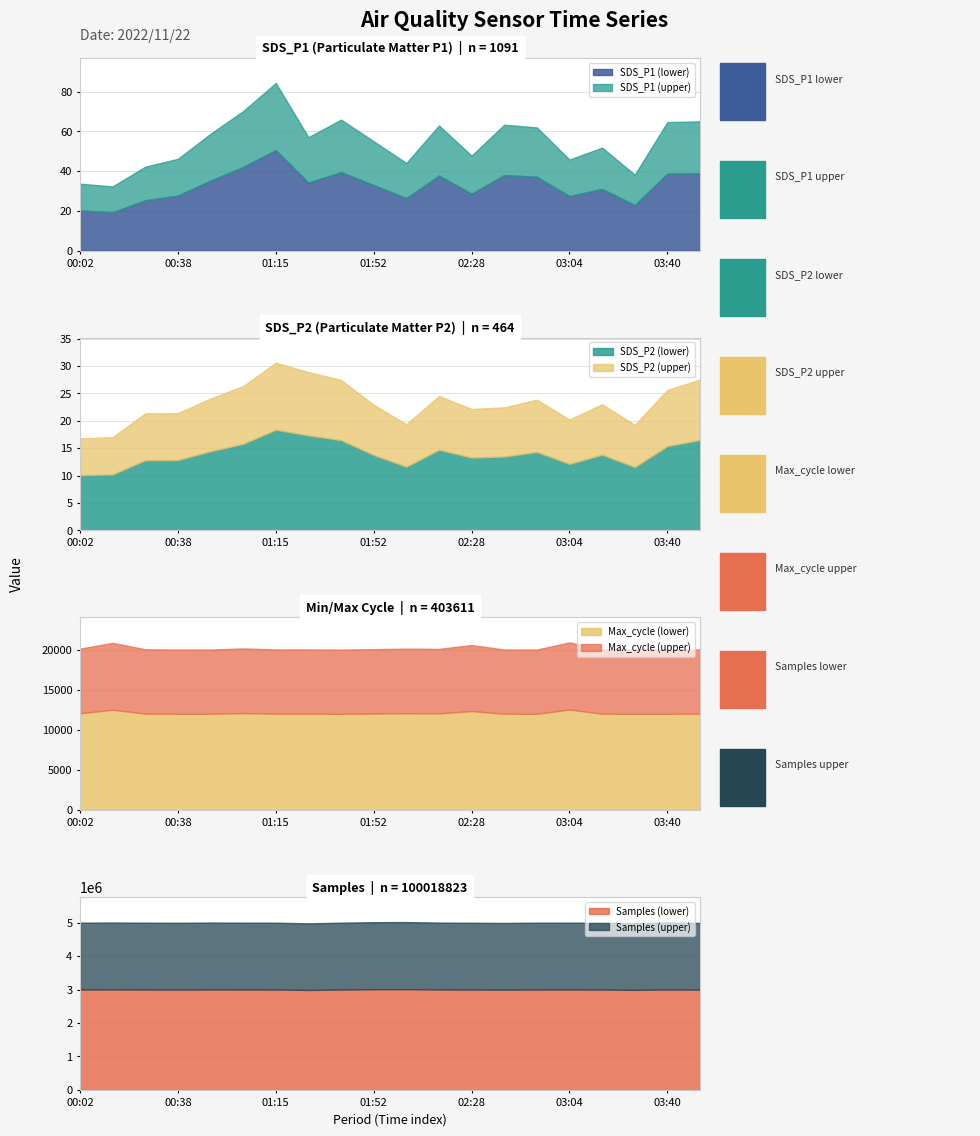

List the labels in order of Samples value, largest first.

02:04, 01:52, 00:14, 00:51, 02:16, 03:04, 01:03, 03:40, 00:02, 00:26, 02:52, 01:15, 01:40, 03:16, 02:28, 00:38, 03:52, 02:40, 03:28, 01:28